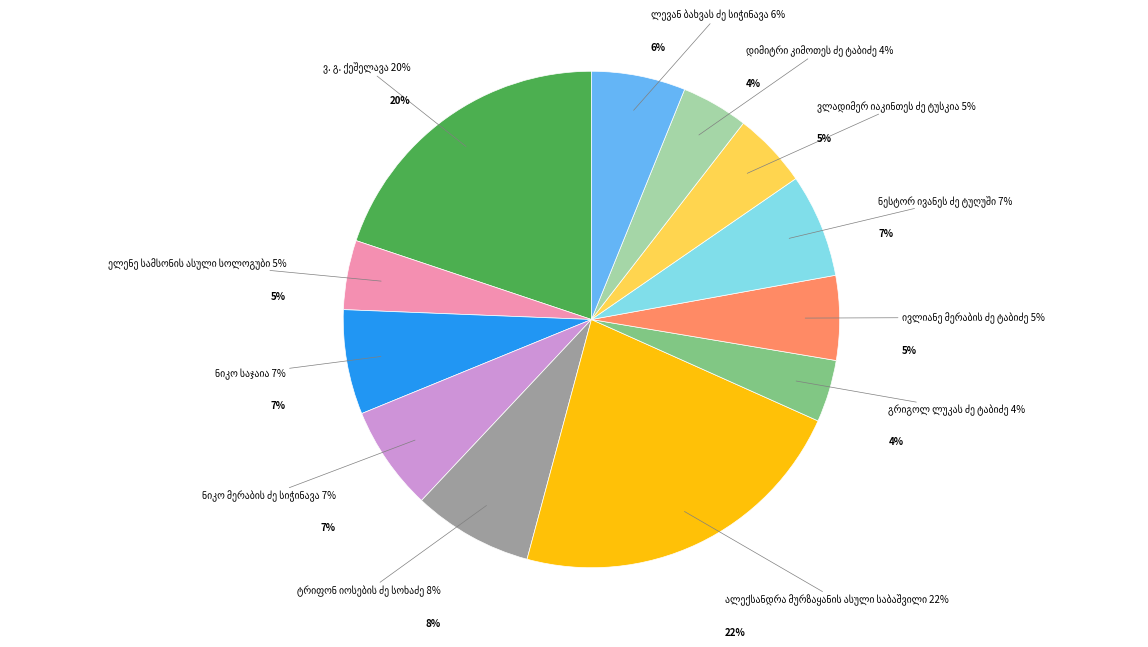

How many segments does this pie chart have?

12